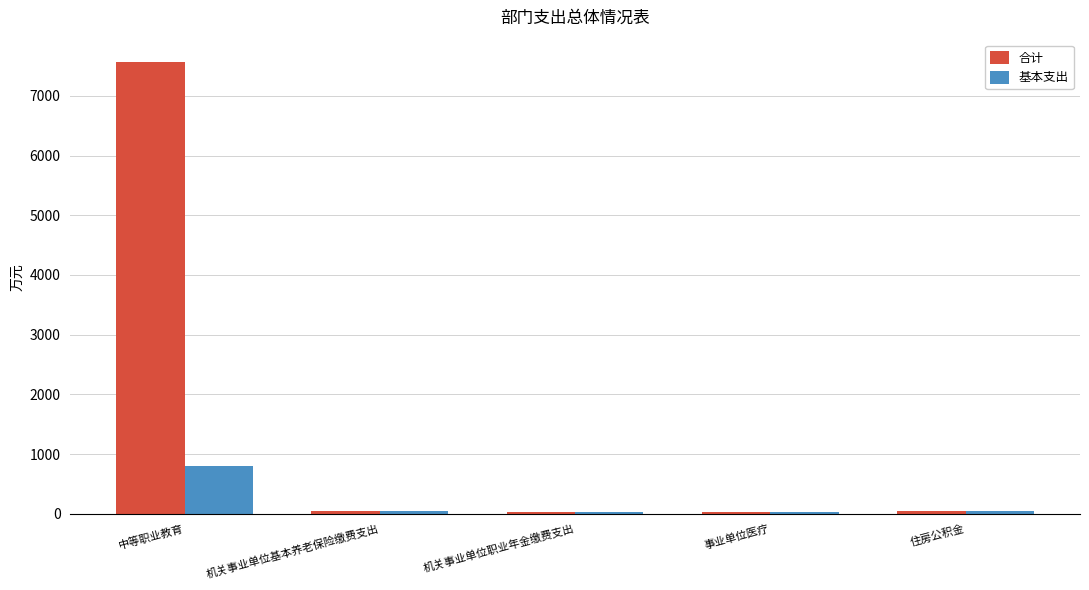

What is the minimum value shown in the chart?

24.1